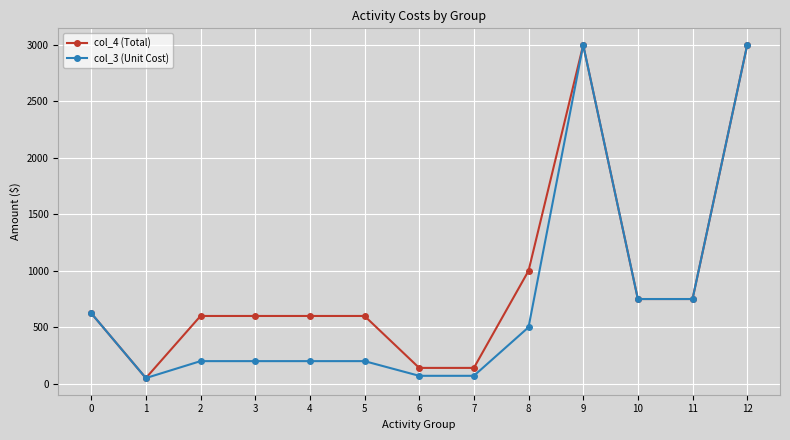

List the series in order of their overall mean, highest first.

col_4 (Total), col_3 (Unit Cost)